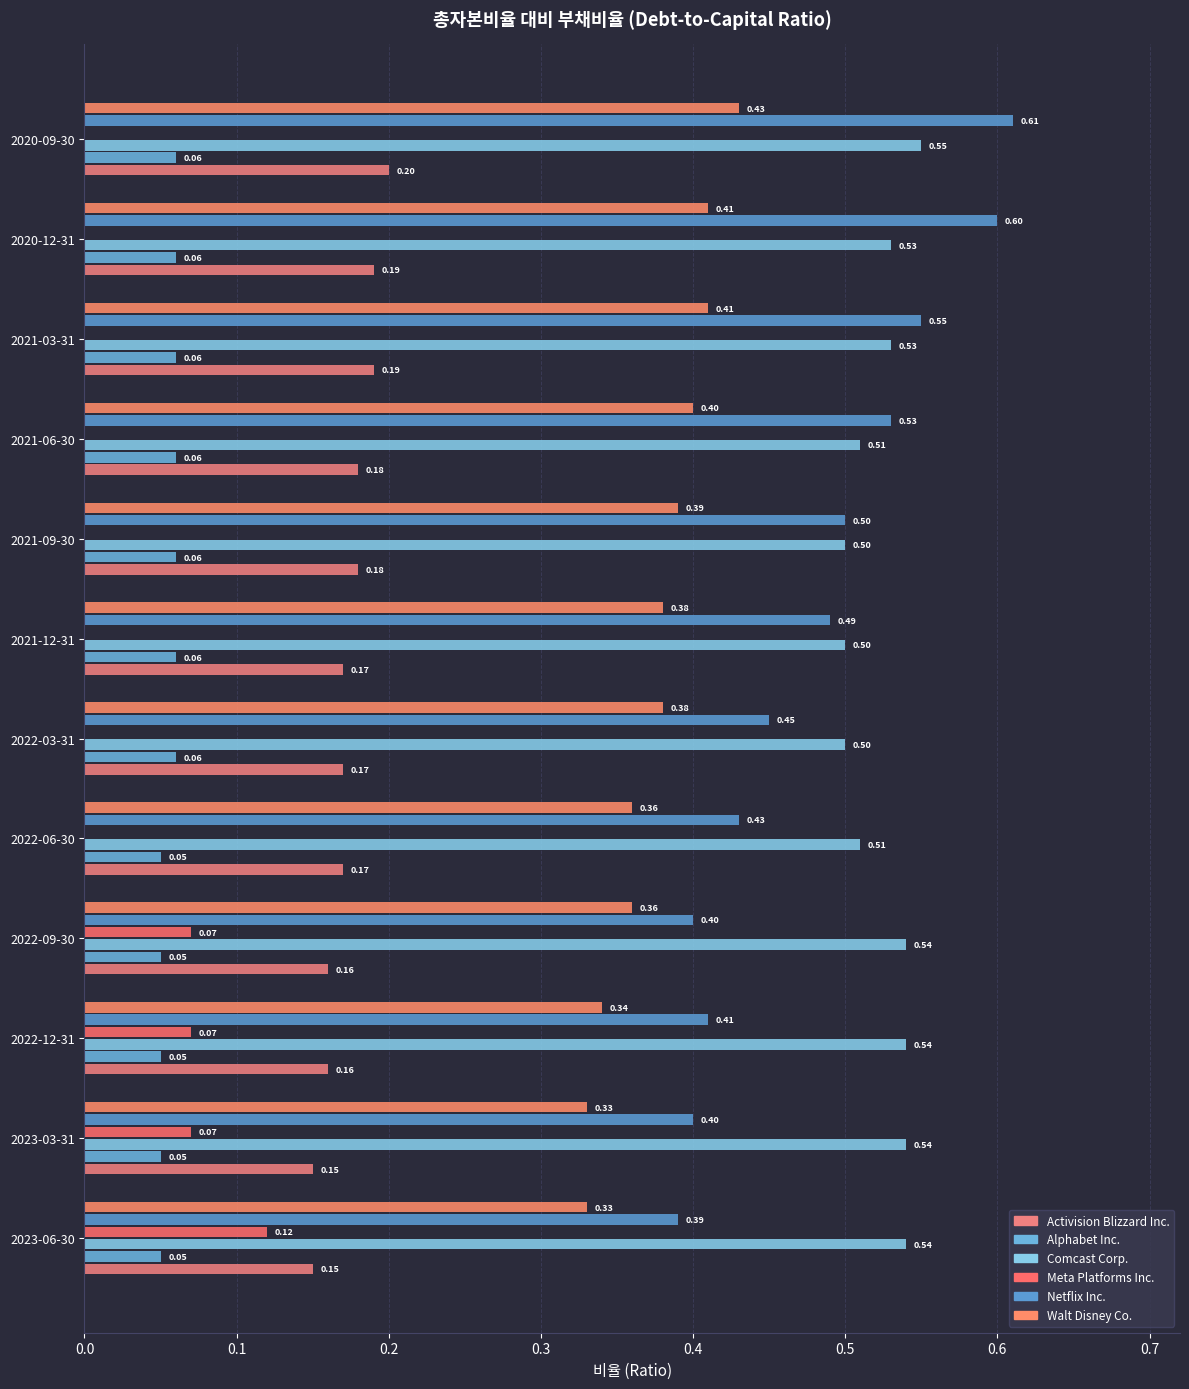

Count the number of categories in the chart.

12